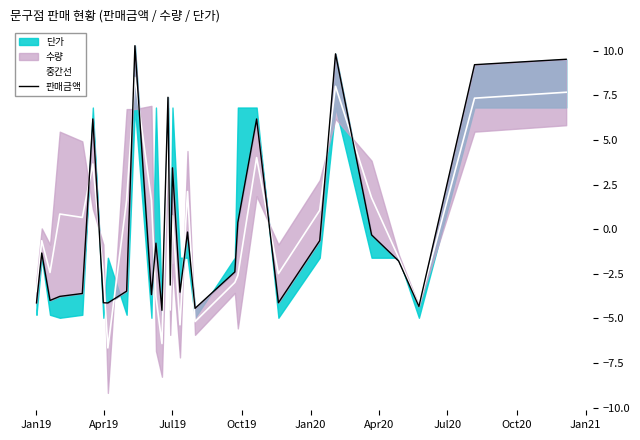

After their last crossing, which series has the higher values: 판매금액 or 중간선?

판매금액